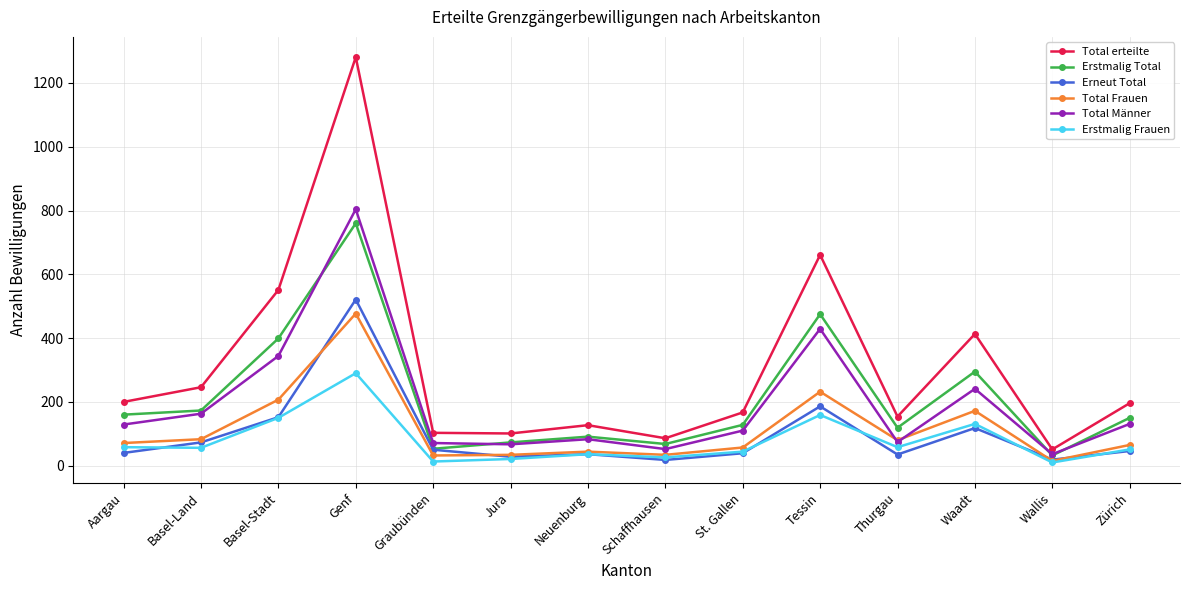

At which category is the sum across all series the highest?

Genf